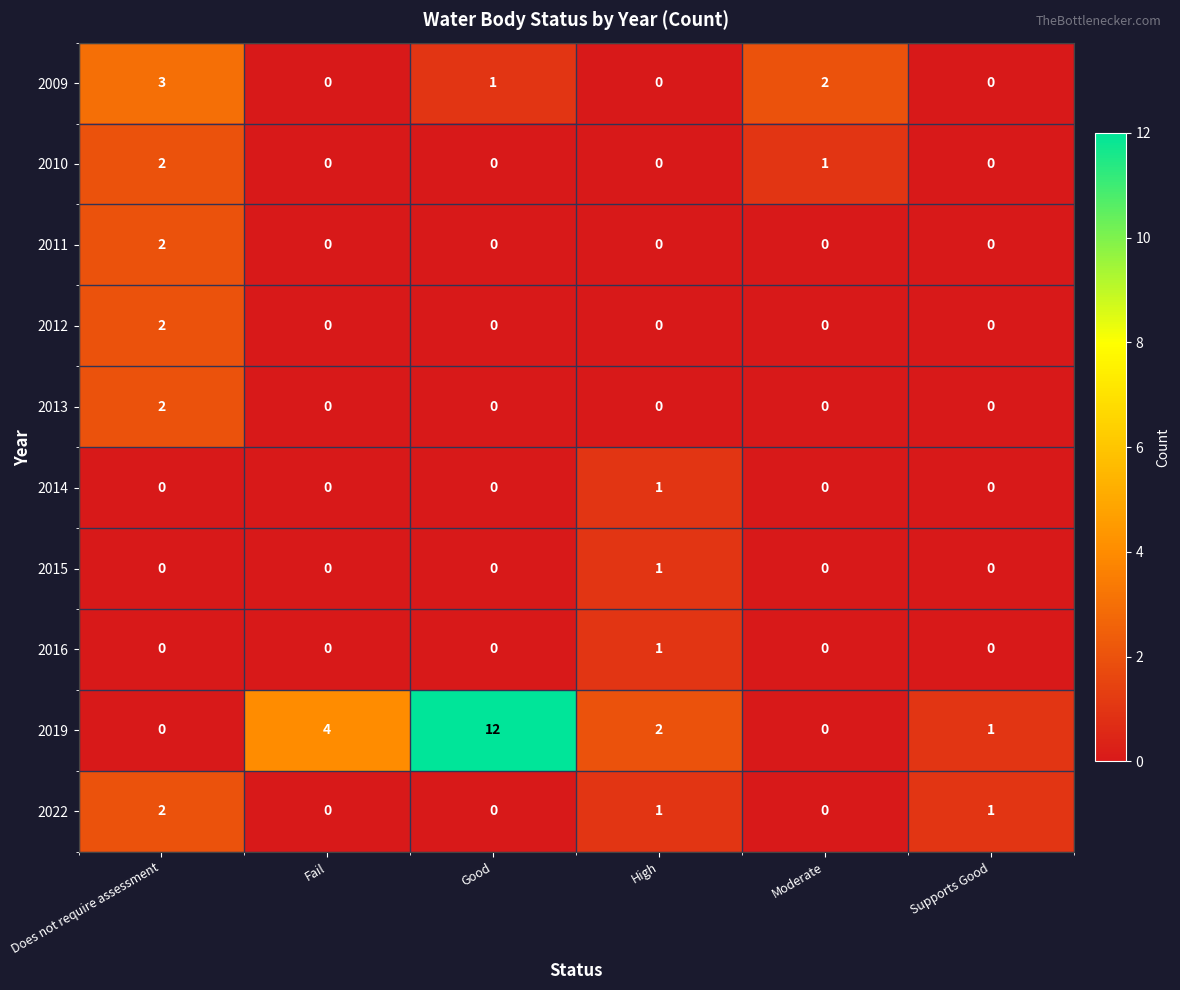

Where is 2010 nearest to the value 1?

Moderate